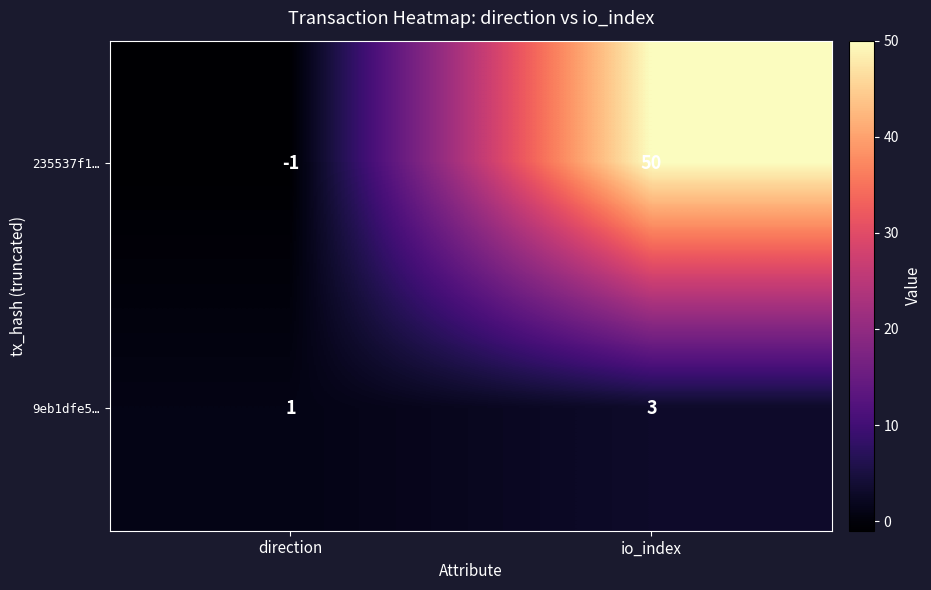

Rank the series by their average value, from highest to lowest.

235537f1…, 9eb1dfe5…